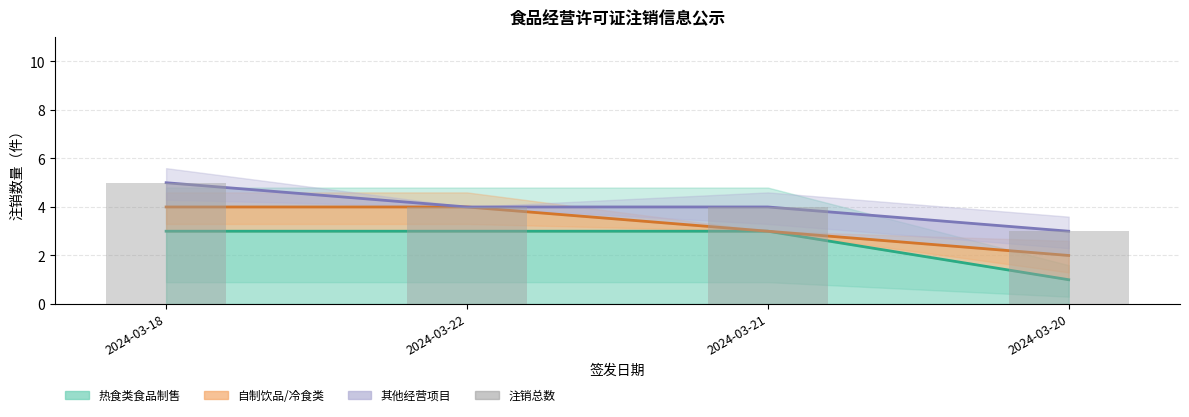

Are the bars grouped side by side (vs. stacked)?

Yes